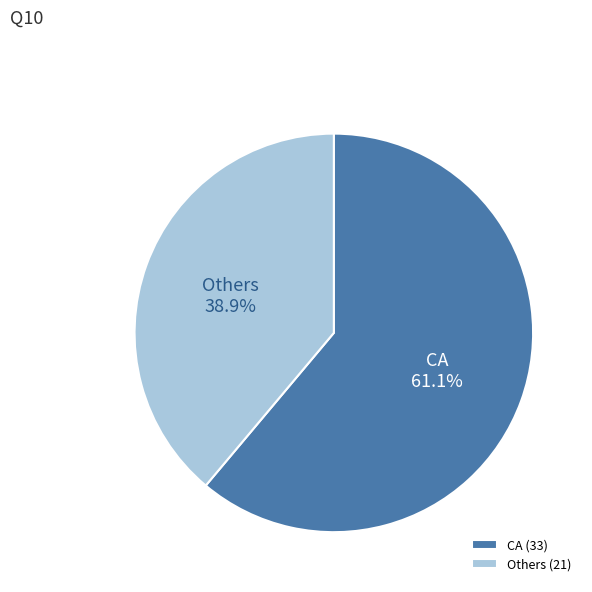

How many segments does this pie chart have?

2